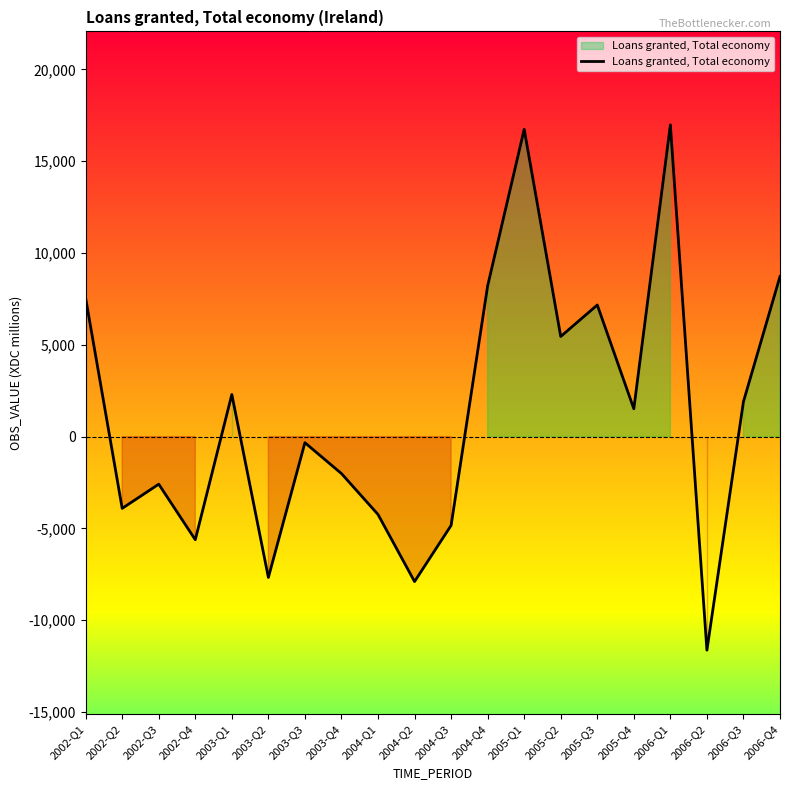

Is it true that the value at 2002-Q2 is -3912?

True